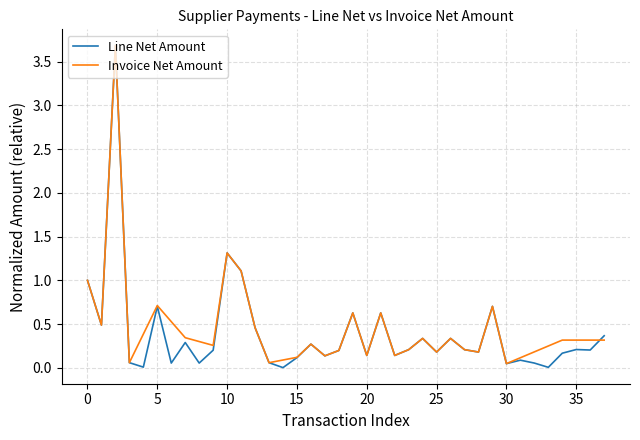

What is the maximum value for Invoice Net Amount?

3.7